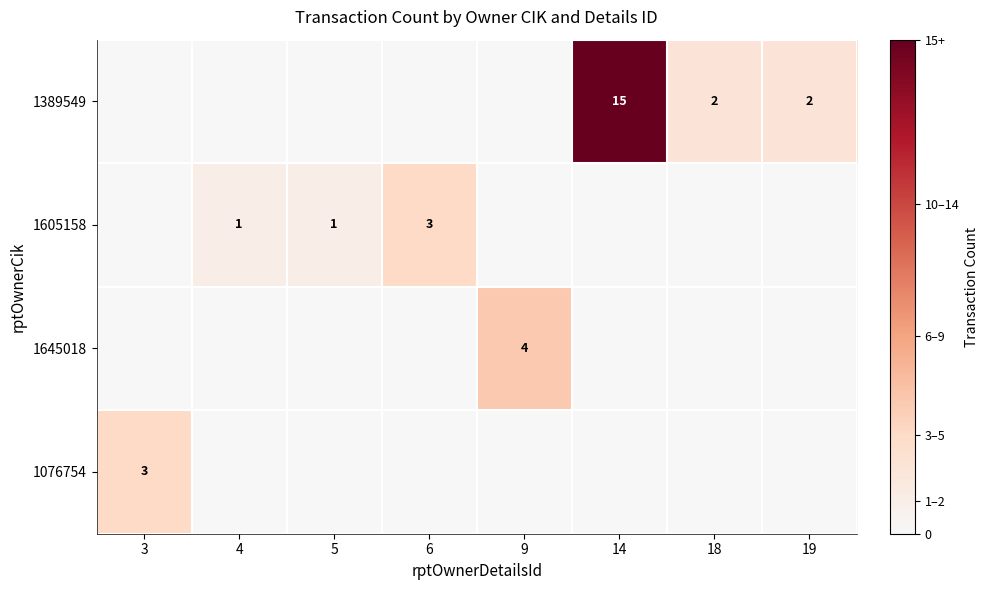

True or false: 1389549 has a value of 15 at 14.

True